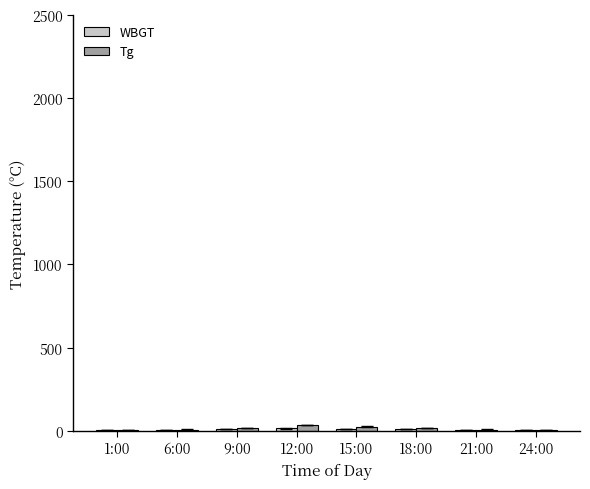

The Tg series shows 7.0 at 21:00. True or false?

True